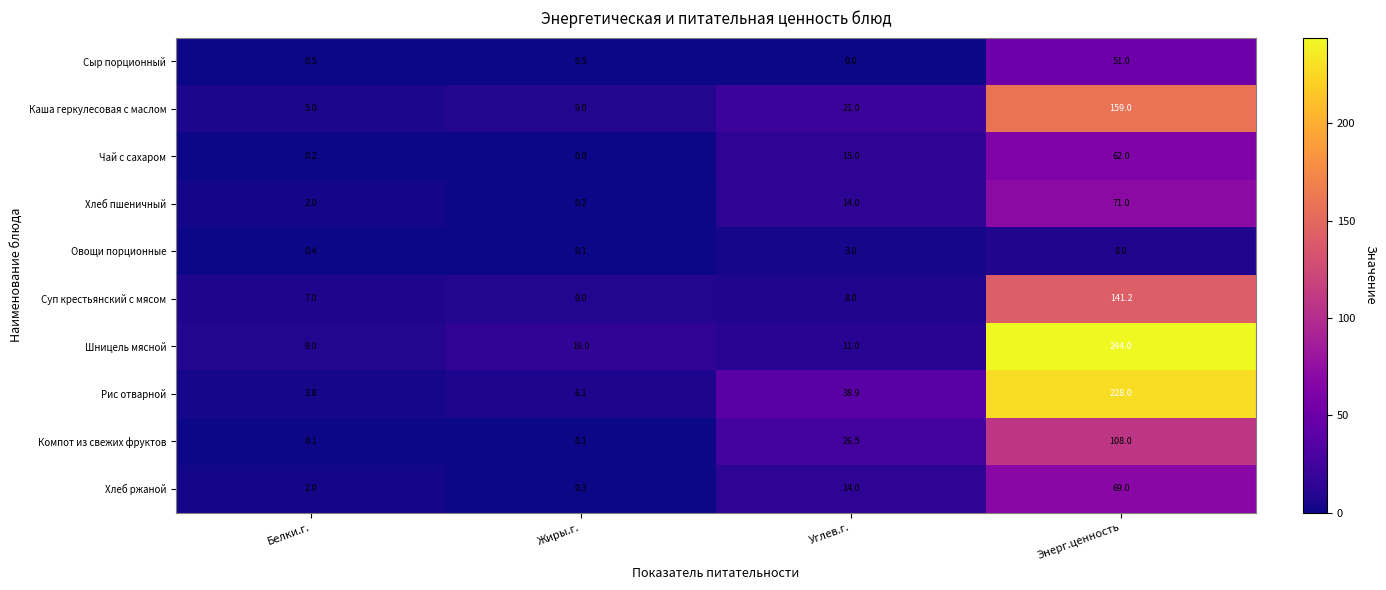

What is the difference between the second highest and minimum values in the Суп крестьянский с мясом series?

2.0